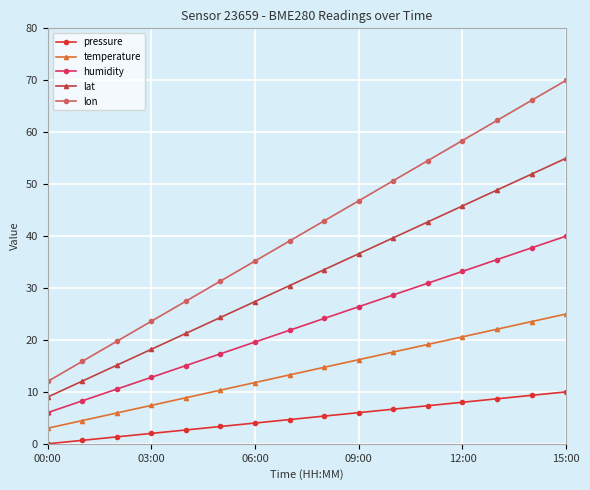

Count the number of categories in the chart.

16